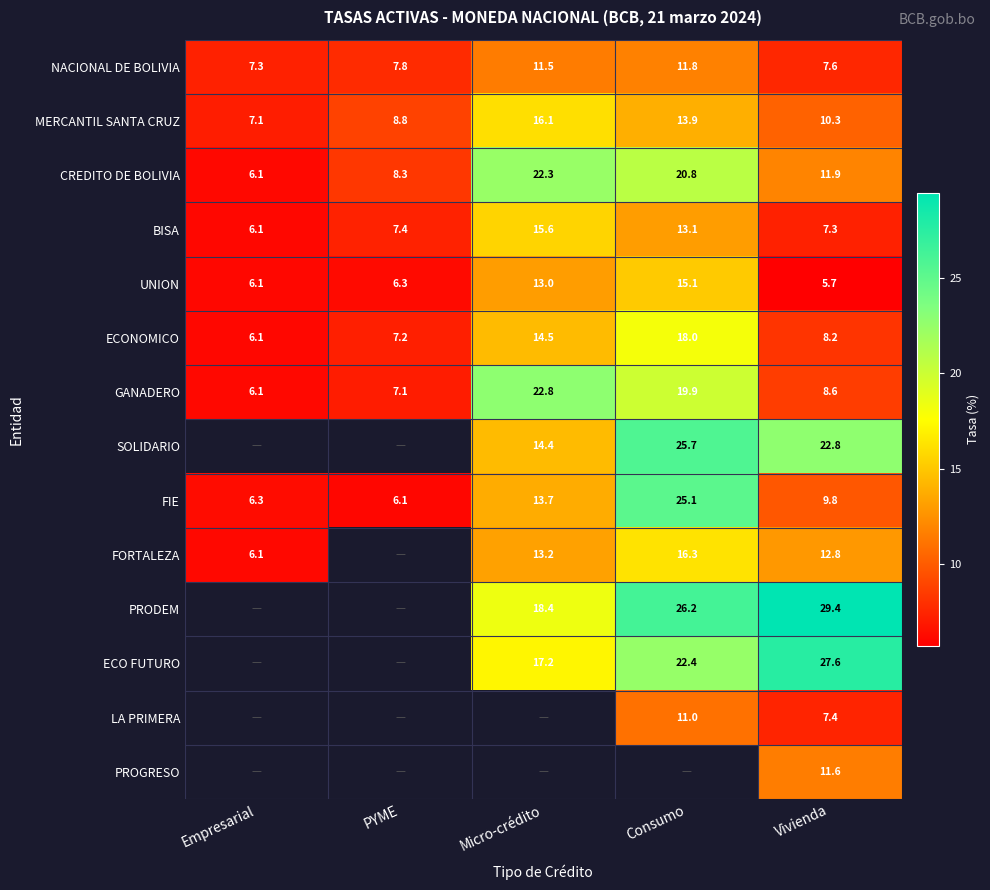

At how many categories does at least one series exceed 7?

5